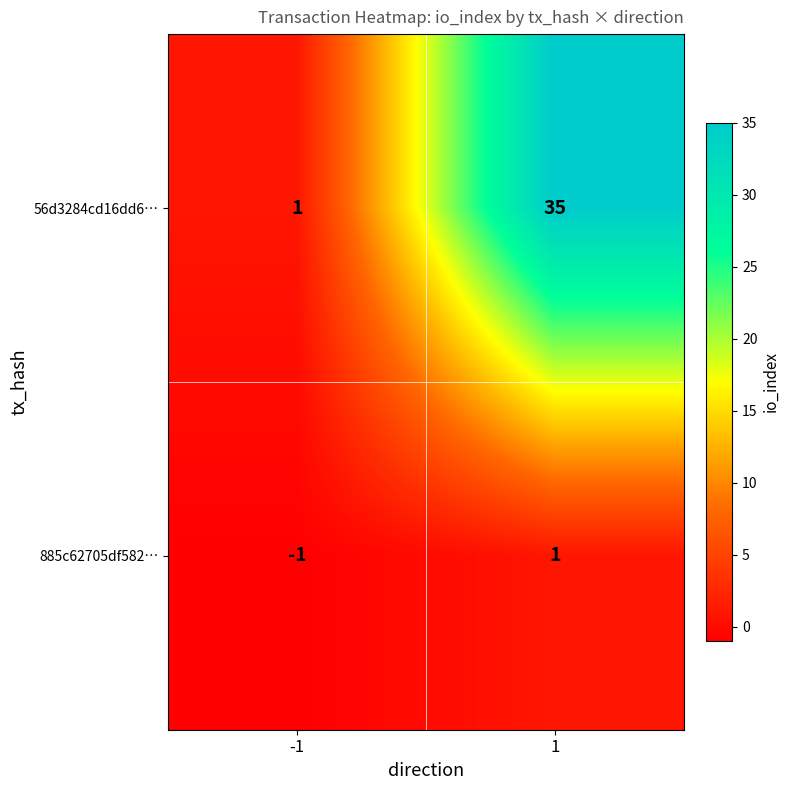

What is the sum of the 56d3284cd16dd6… values at -1 and 1?

36